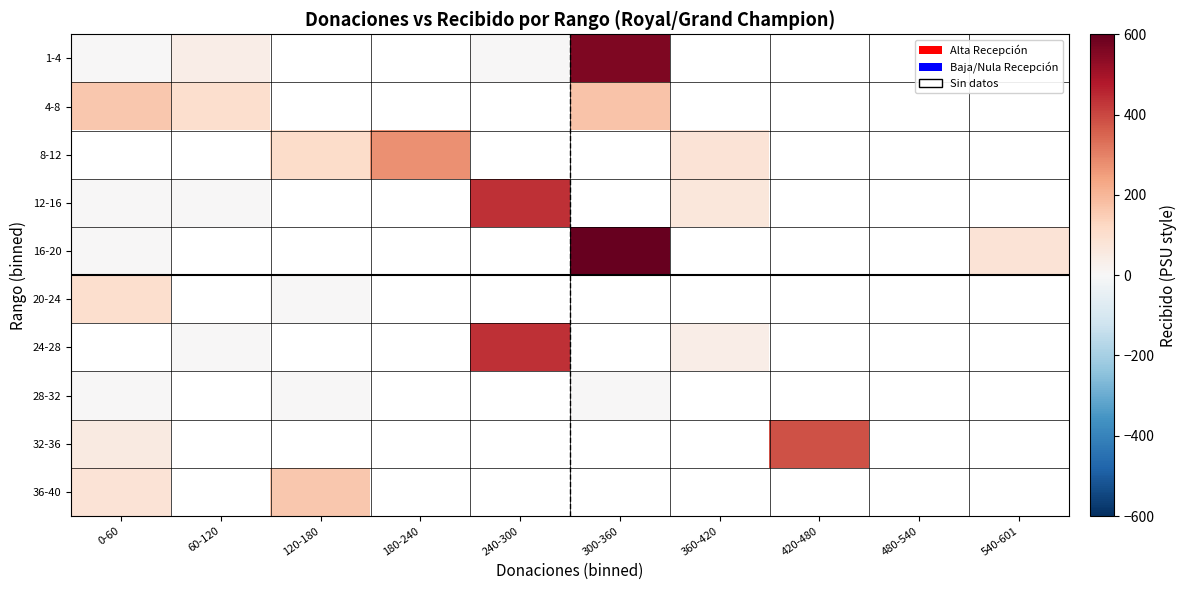

How many data points does each series have?

10